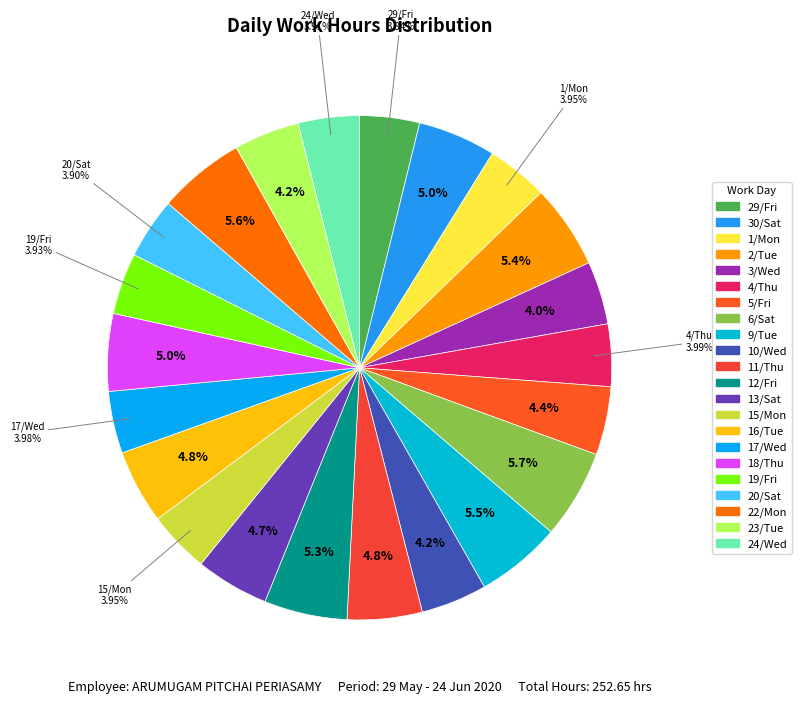

Does 1/Mon account for over 50% of the chart?

No